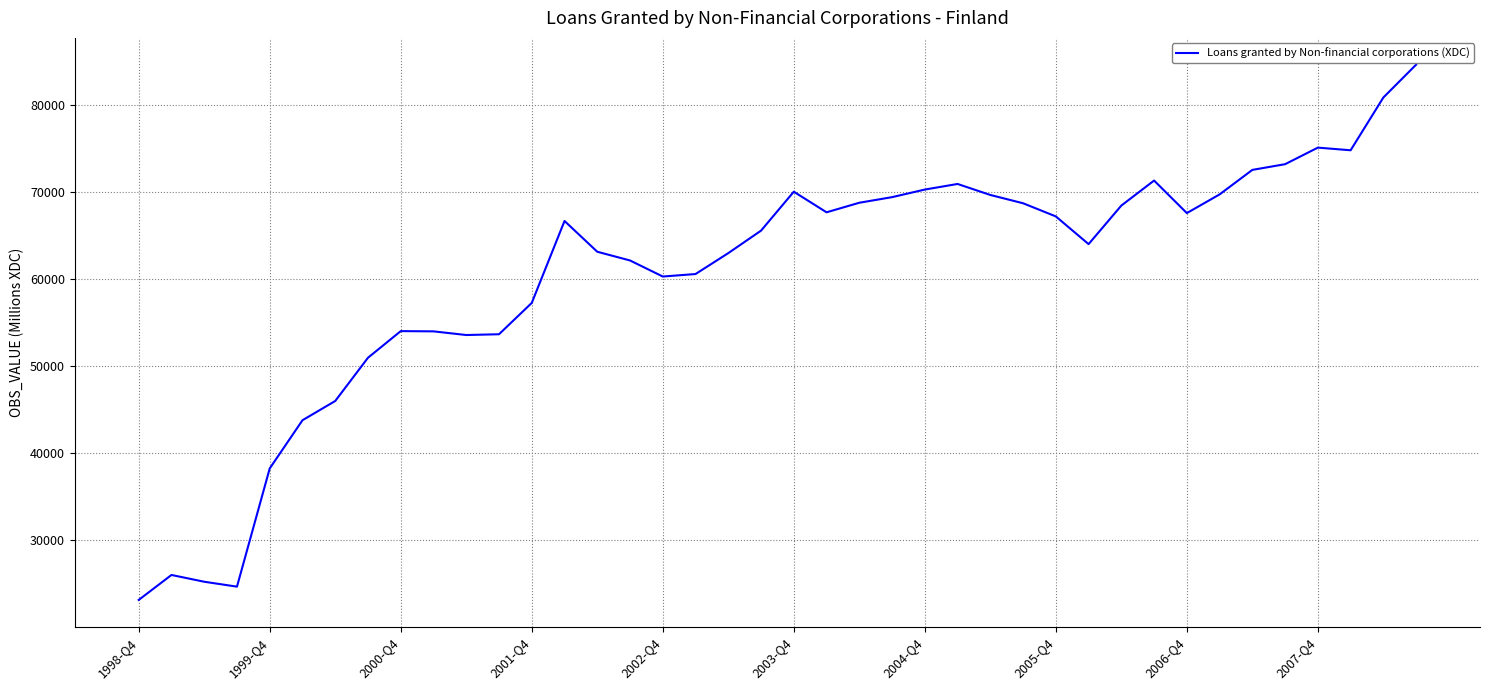

What is the greatest value displayed?

84655